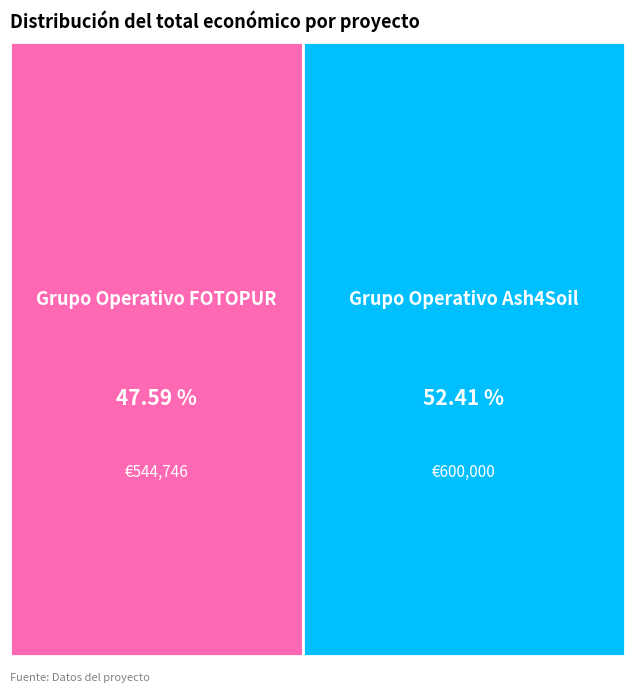

To the nearest percent, what portion does Grupo Operativo FOTOPUR represent?

48%